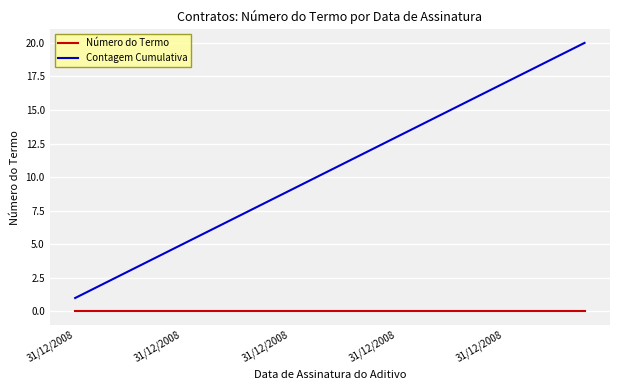

What is the difference between the maximum and minimum values in the Contagem Cumulativa series?

19